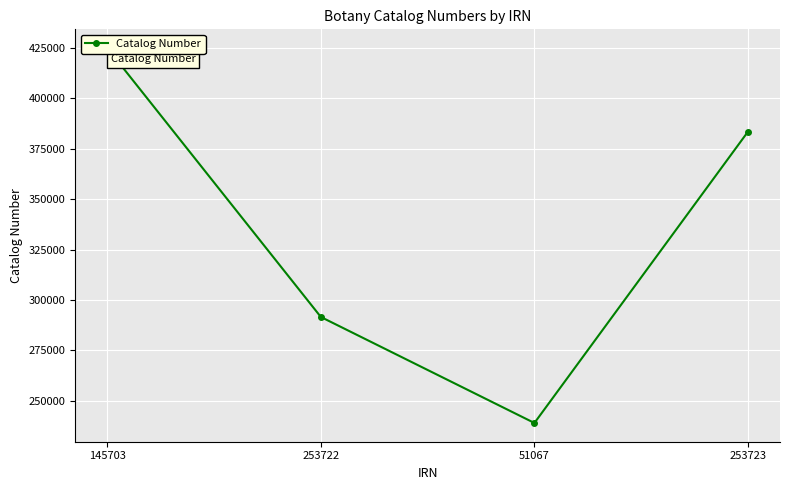

List the labels in order of value, largest first.

145703, 253723, 253722, 51067